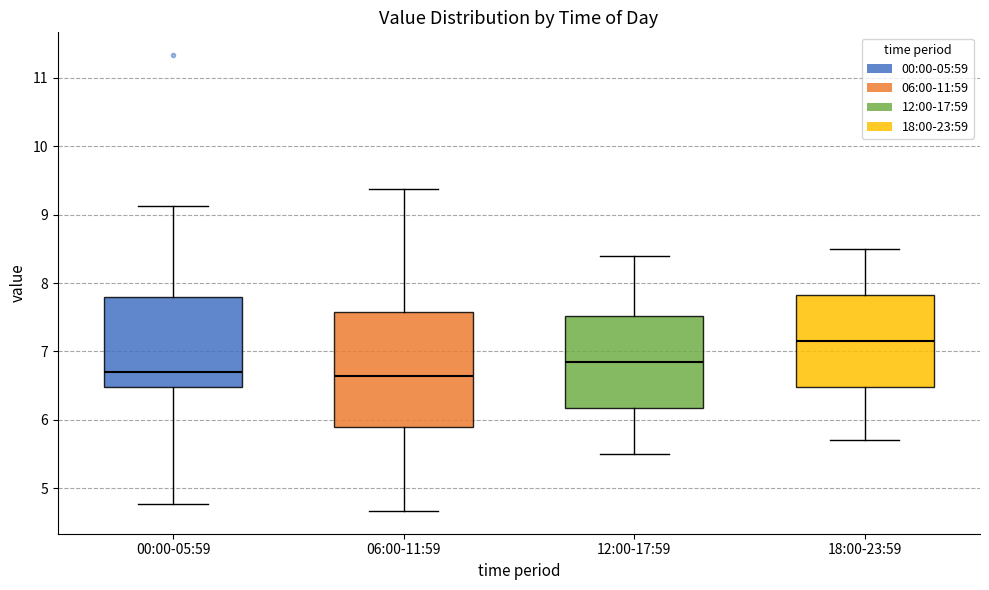

Comparing the boxes themselves (not the whiskers), which one is the tallest?

06:00-11:59